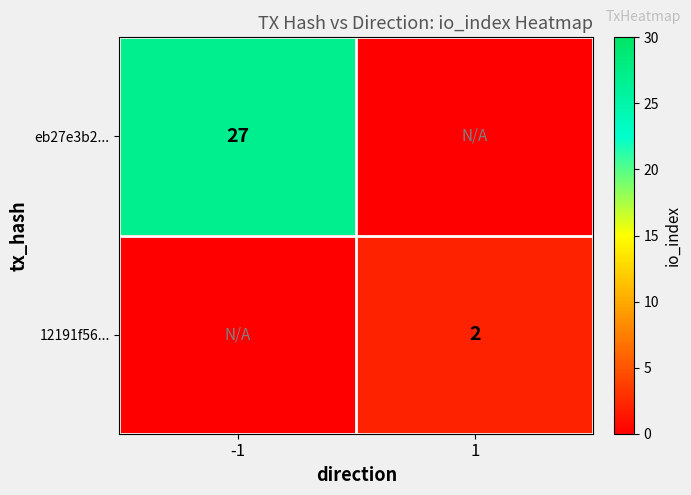

At how many categories does at least one series exceed 12?

1